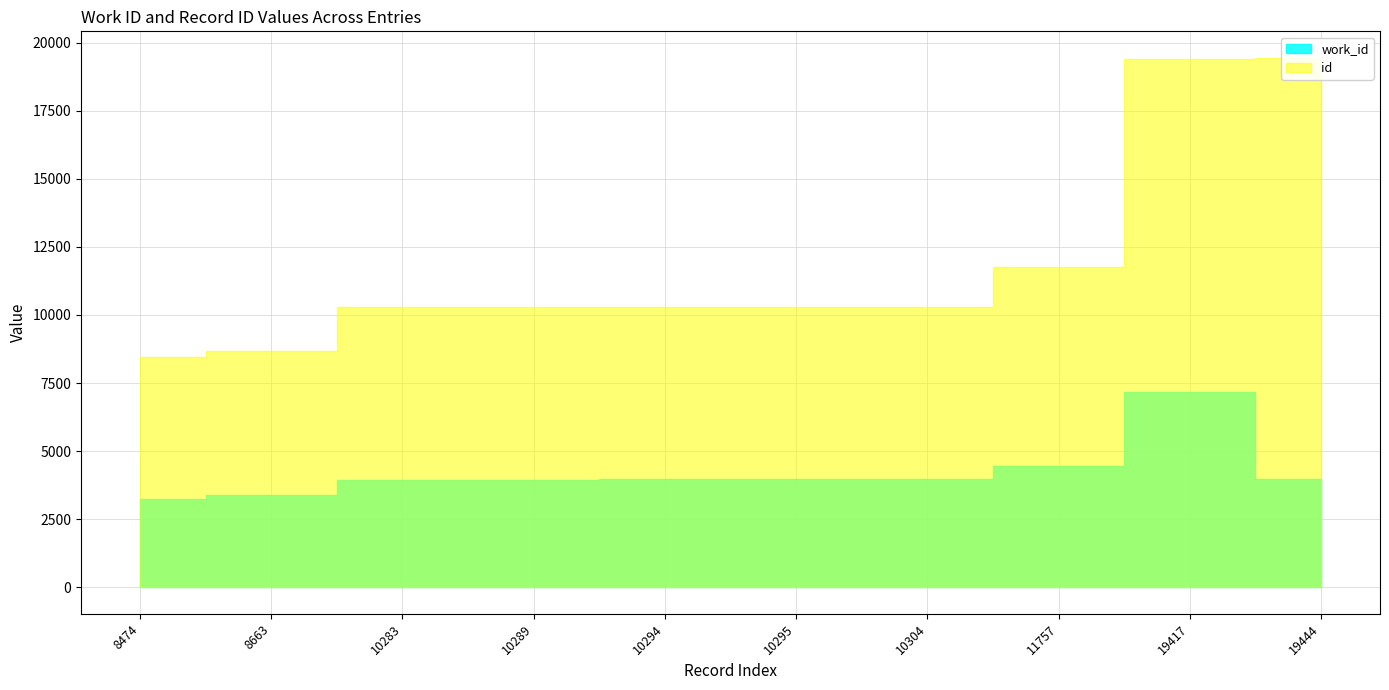

Which series has the widest spread of values?

id